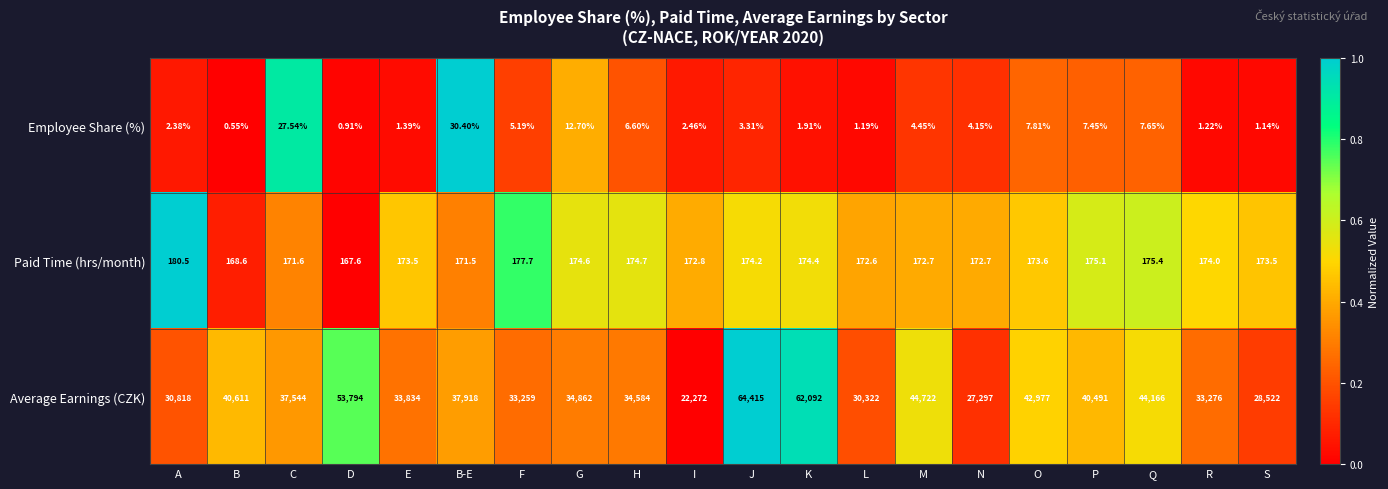

Rank the categories by Employee Share (%) value from highest to lowest.

B-E, C, G, O, Q, P, H, F, M, N, J, I, A, K, E, R, L, S, D, B